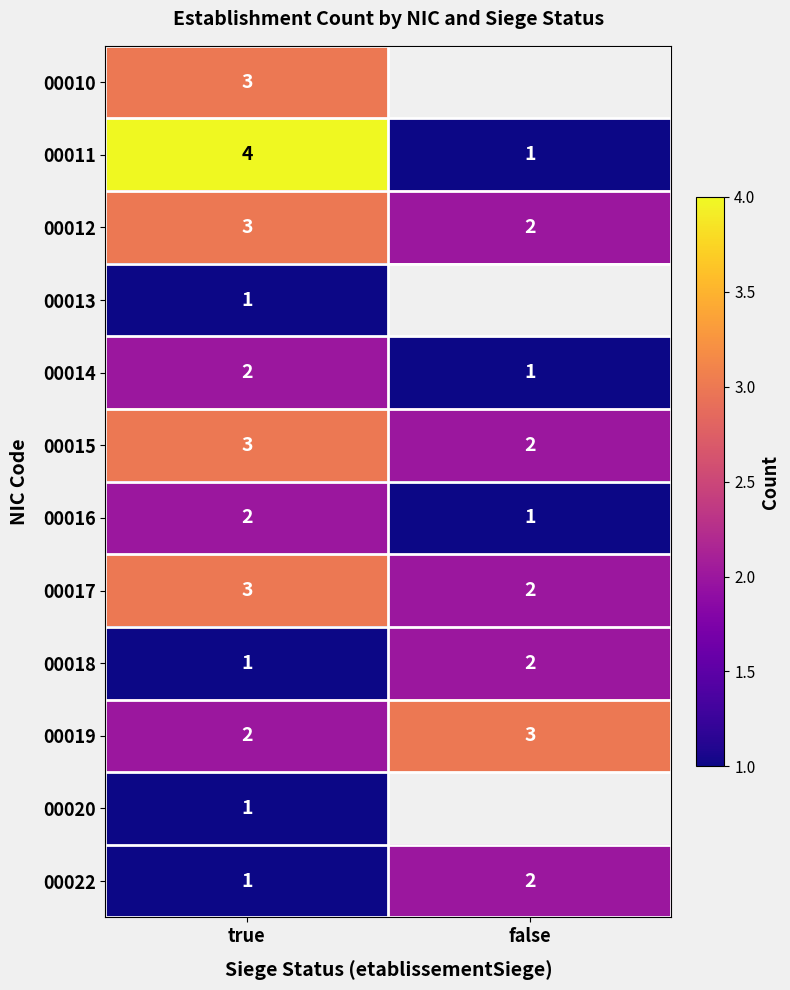

True or false: 00017 has a value of 2.7 at false.

False